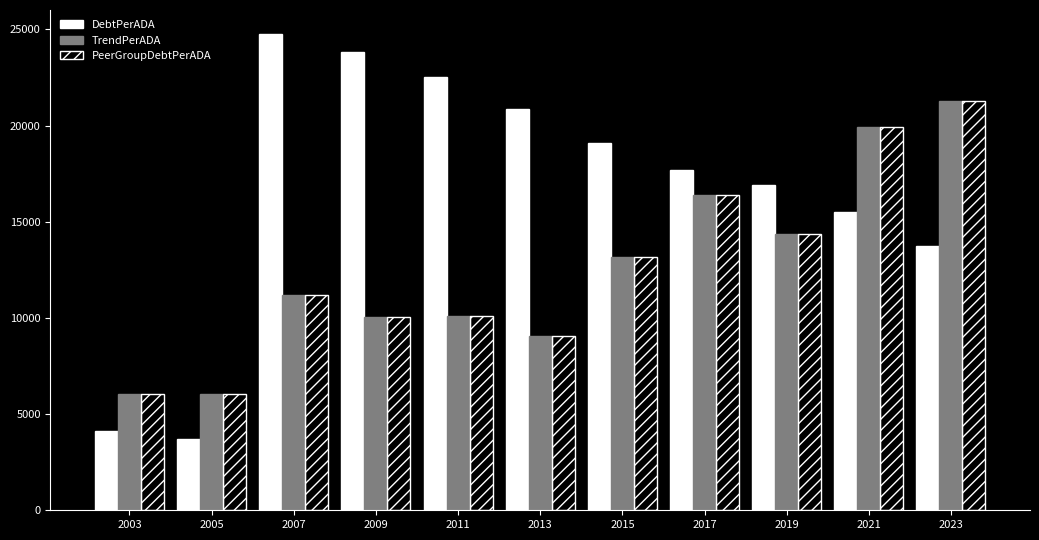

What value does the PeerGroupDebtPerADA series have at 2007?

11177.8